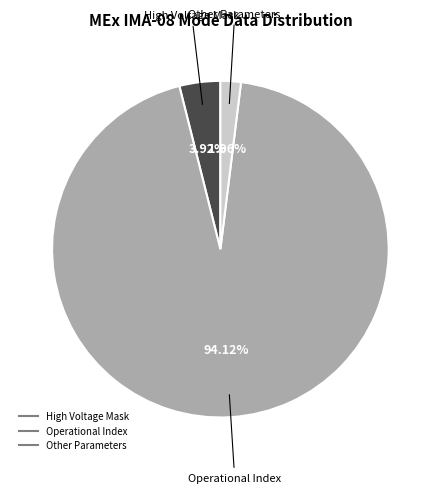

Is there a majority slice in this chart?

Yes